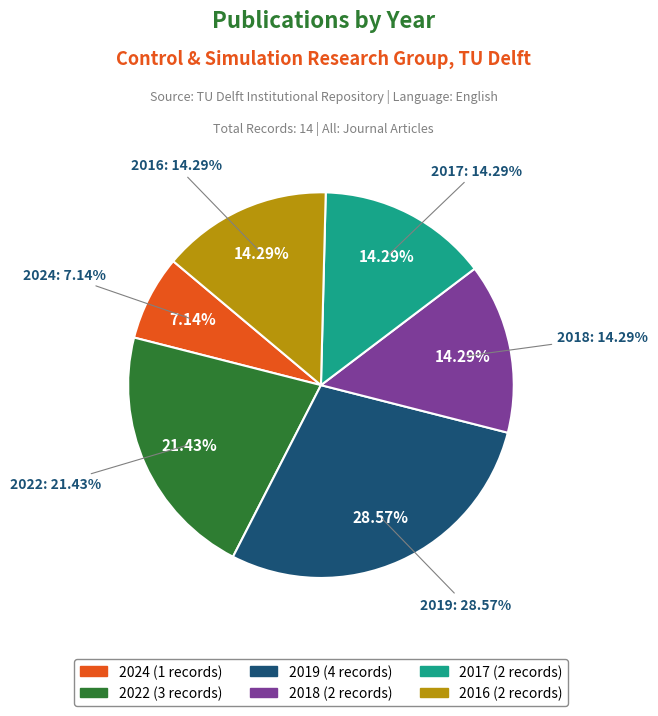

Is it true that 6 is 1% of the pie?

False